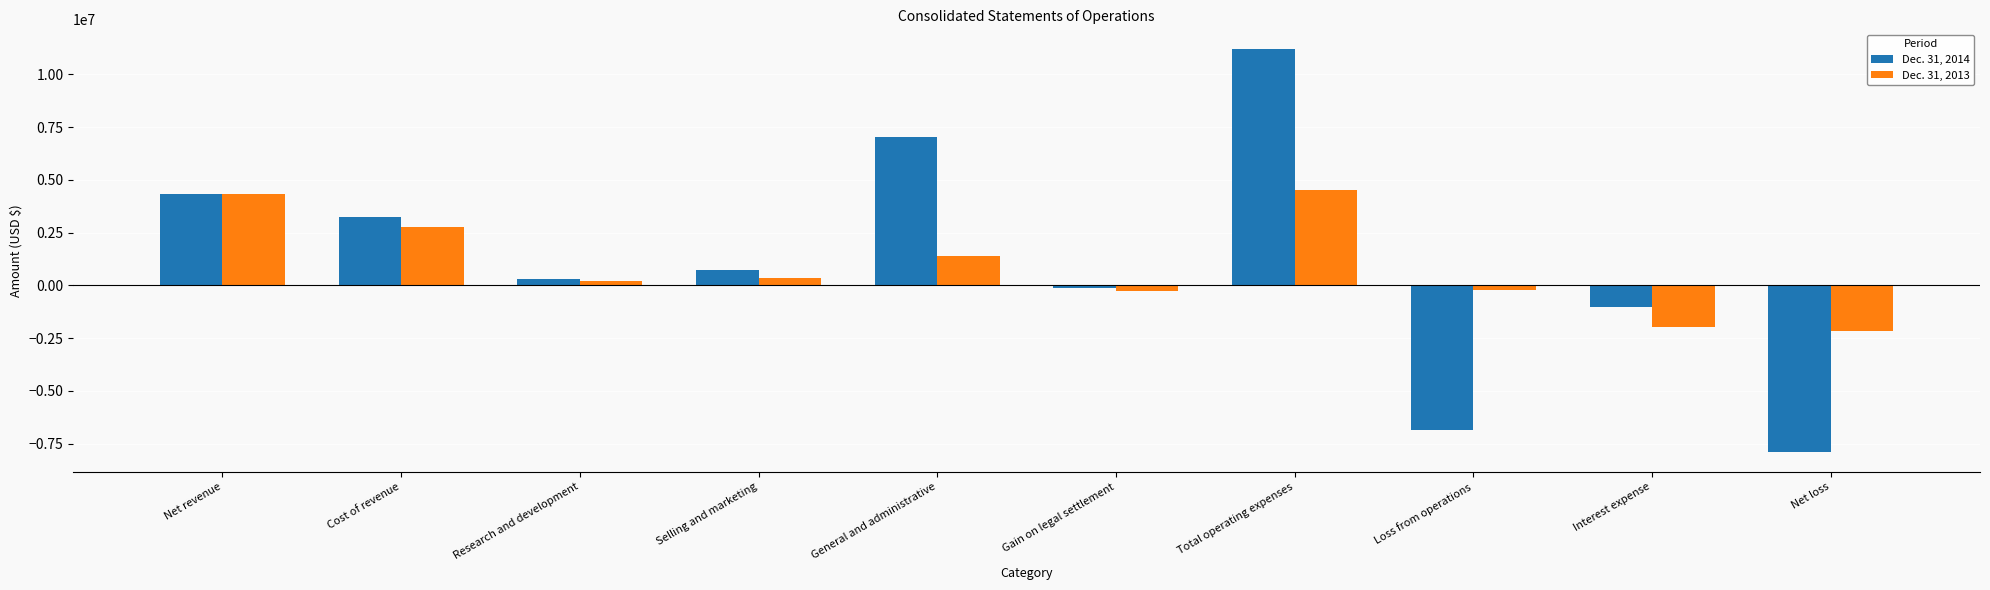

The value of Dec. 31, 2013 at Selling and marketing is 349000. True or false?

True